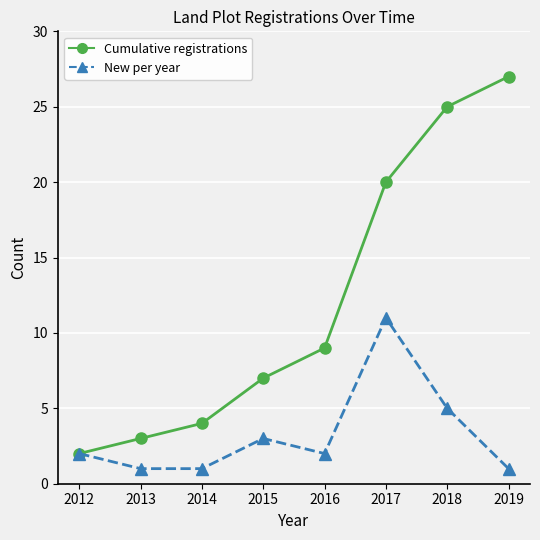

How many distinct data groups are displayed?

2